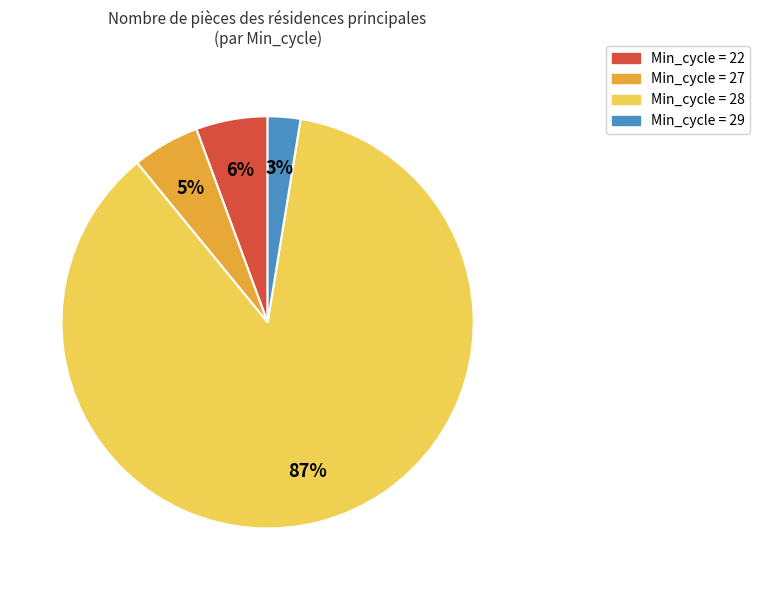

Does any single category account for the majority?

Yes